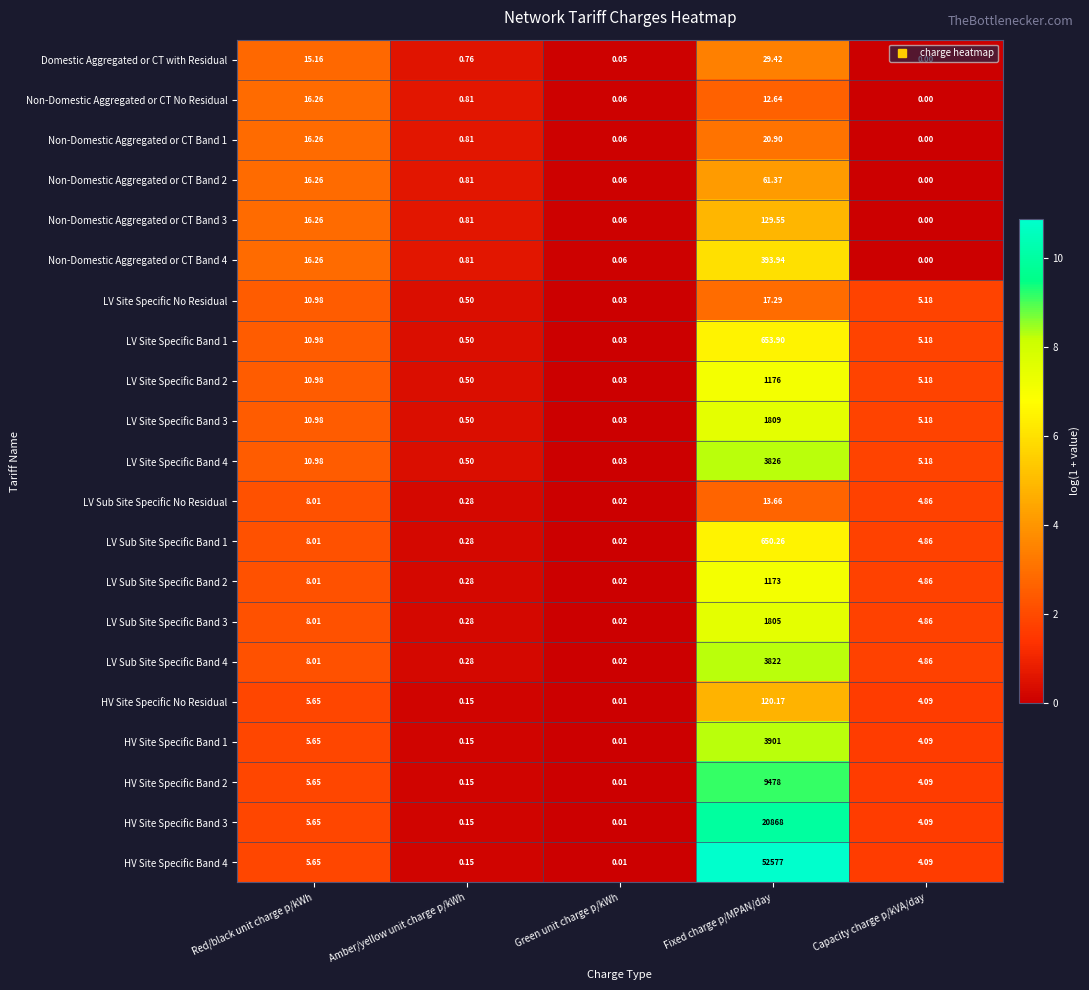

What is the total value across all series at Capacity charge p/kVA/day?

70.7